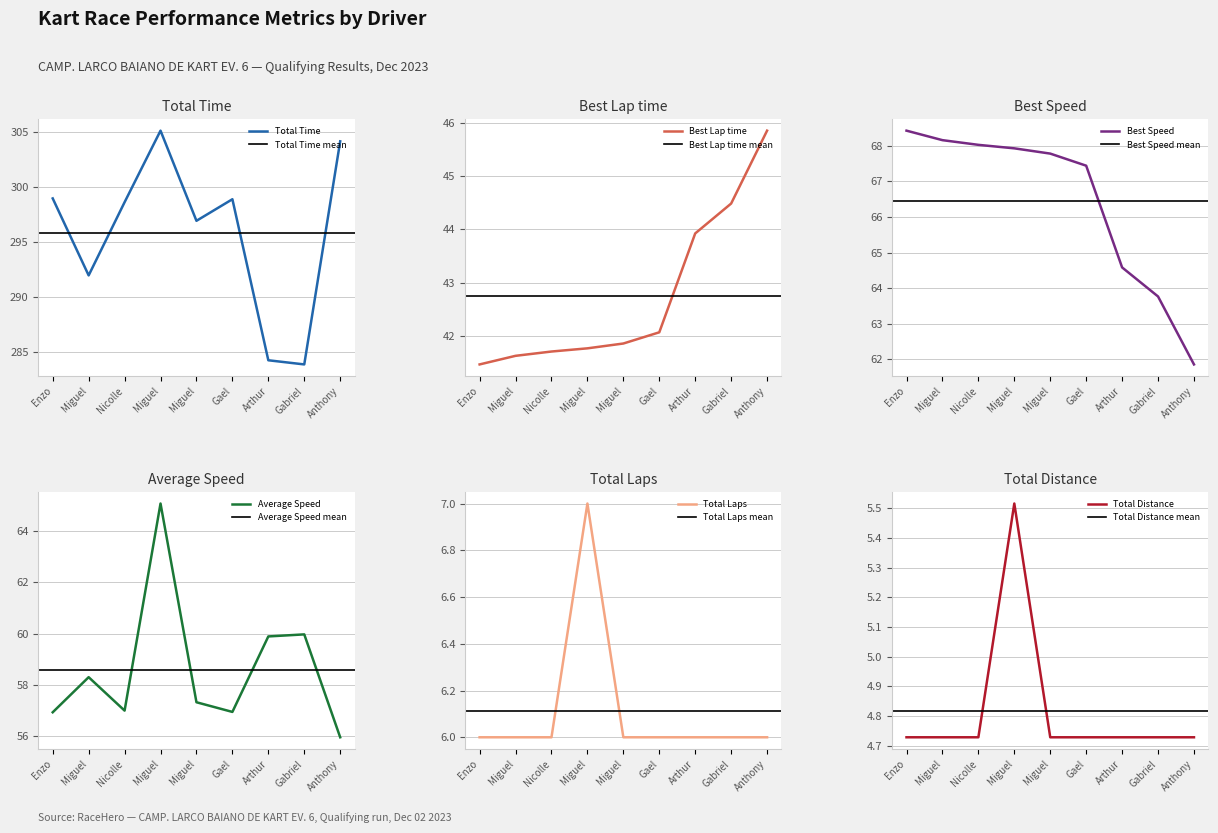

Which series has the largest range (max minus min)?

Total Time